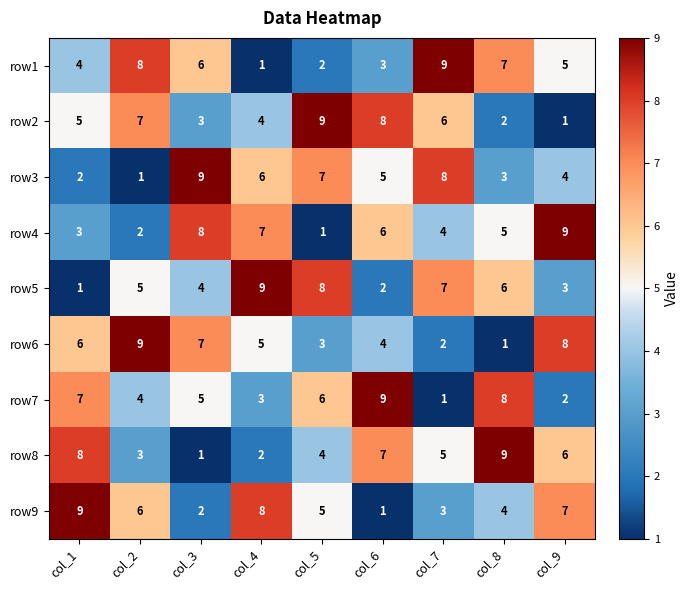

What is the difference between the row1 values at col_4 and col_1?

3